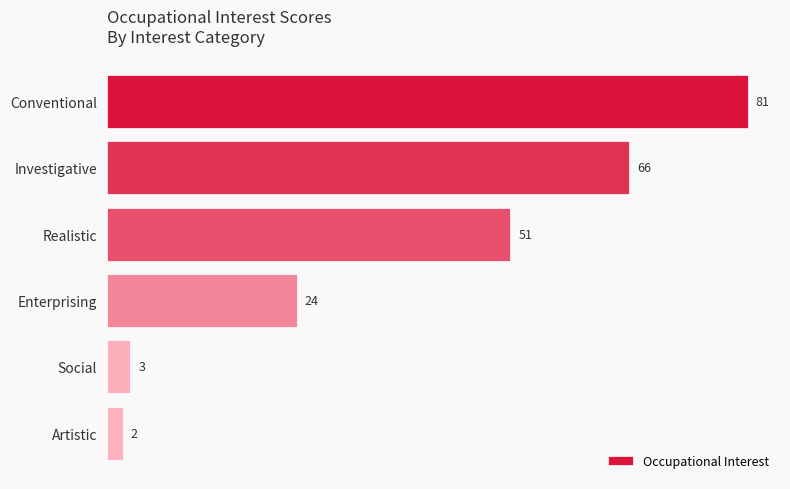

Between Conventional and Enterprising, which is larger?

Conventional